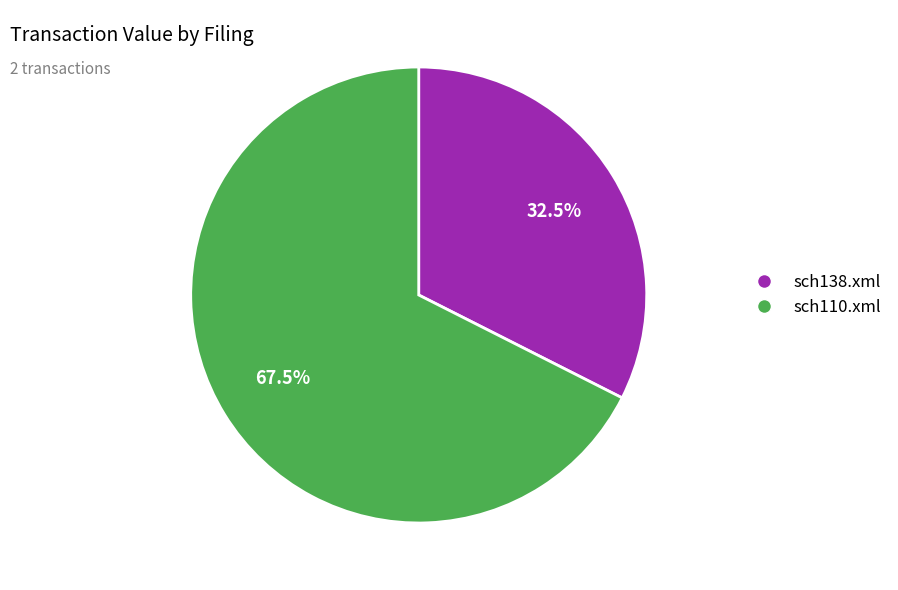

Which slice is the smallest?

sch138.xml